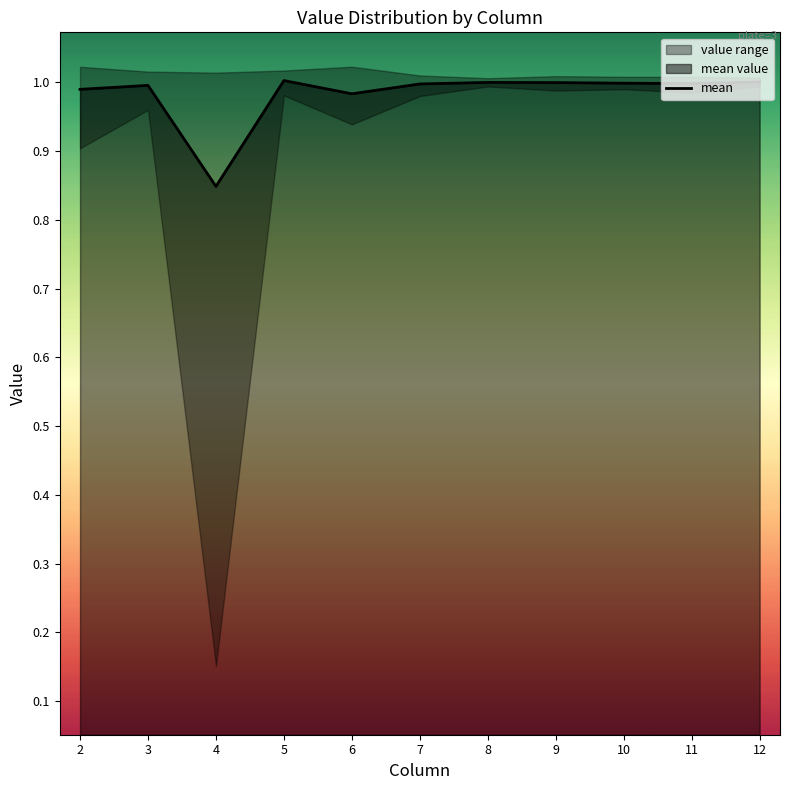

True or false: there are more than 0 points higher than both neighbors.

True